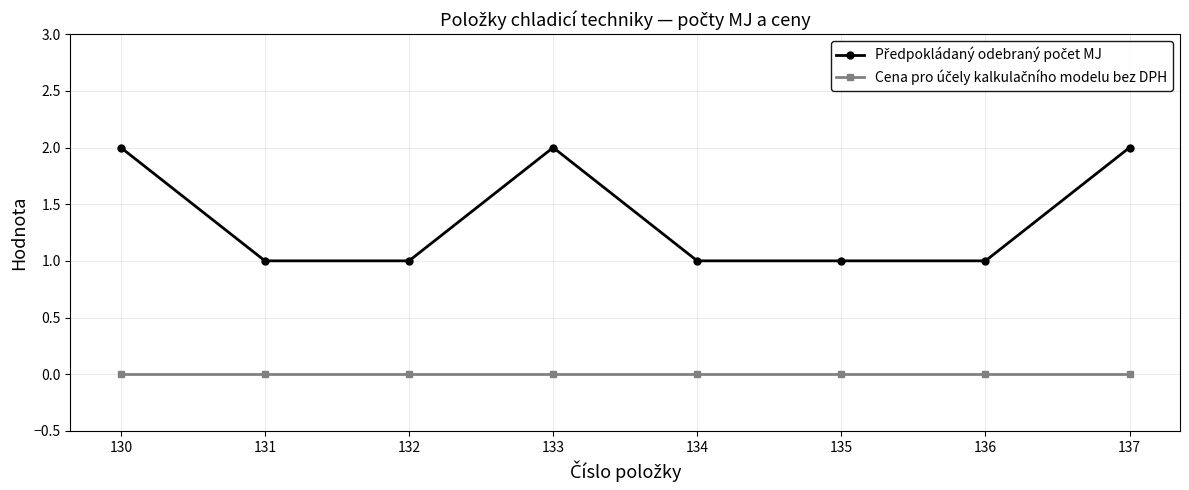

What is the difference between the highest and lowest values at 132?

1